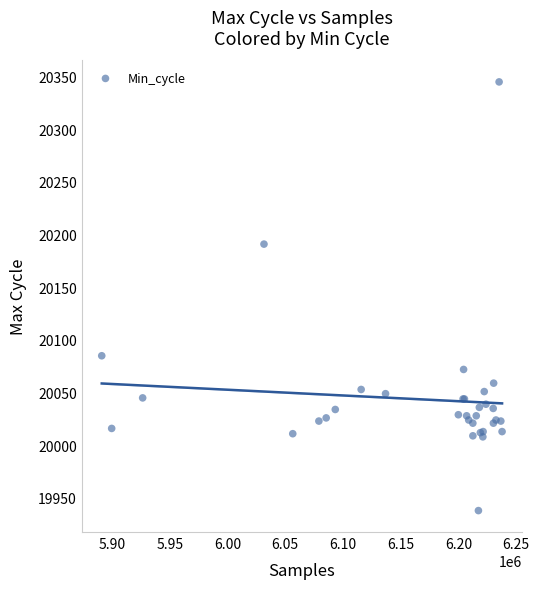

What Y value in the scatter plot is closest to 20141?

20191